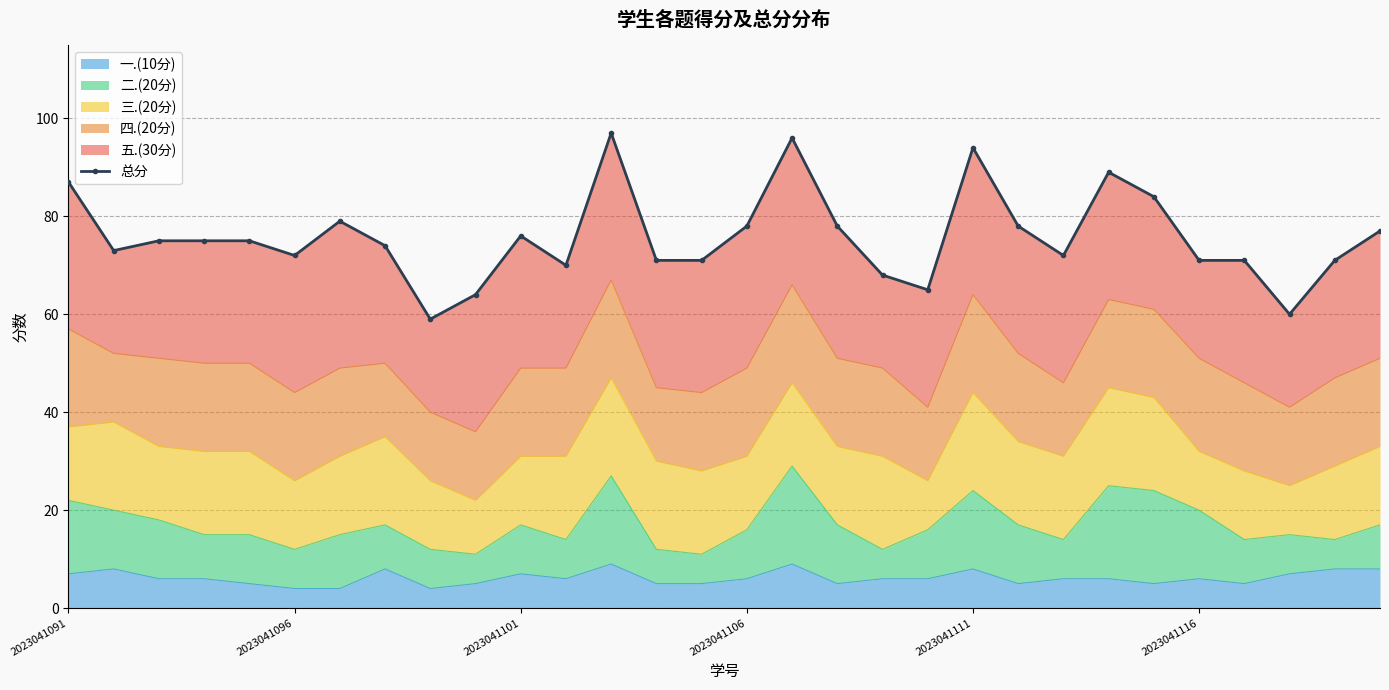

At which category does the data reach its first local peak?

6